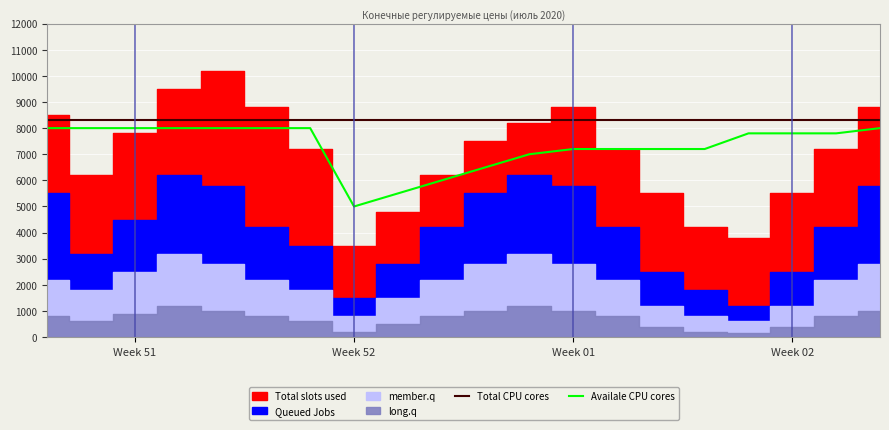

What is the highest value of the Availale CPU cores series?

8000